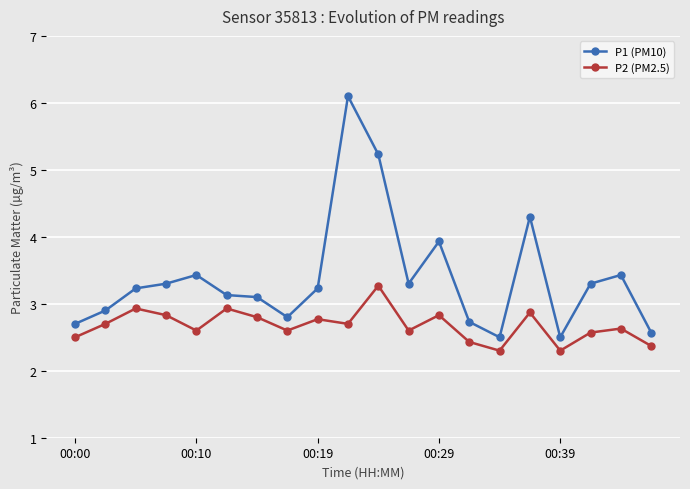

True or false: P2 (PM2.5) and P1 (PM10) intersect in this chart.

False